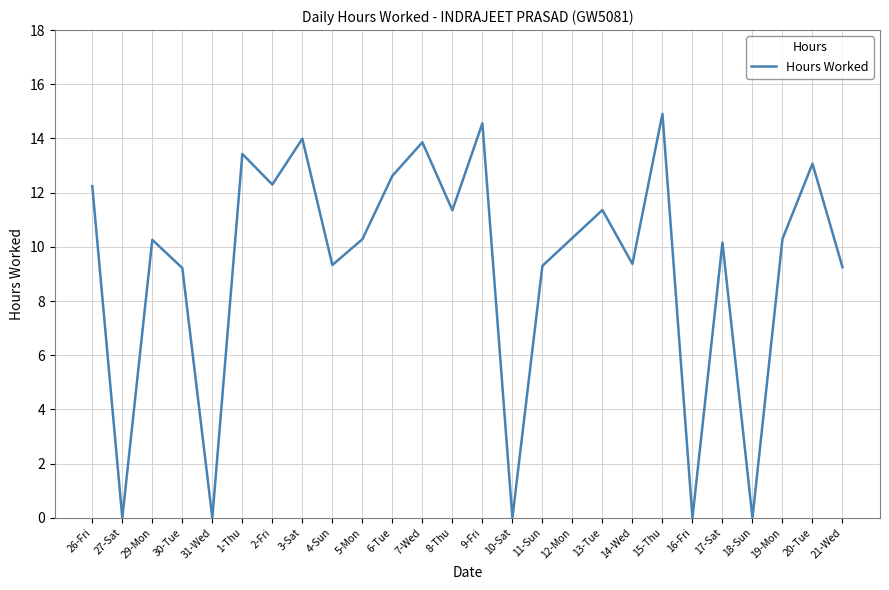

How many values are below 10?

10